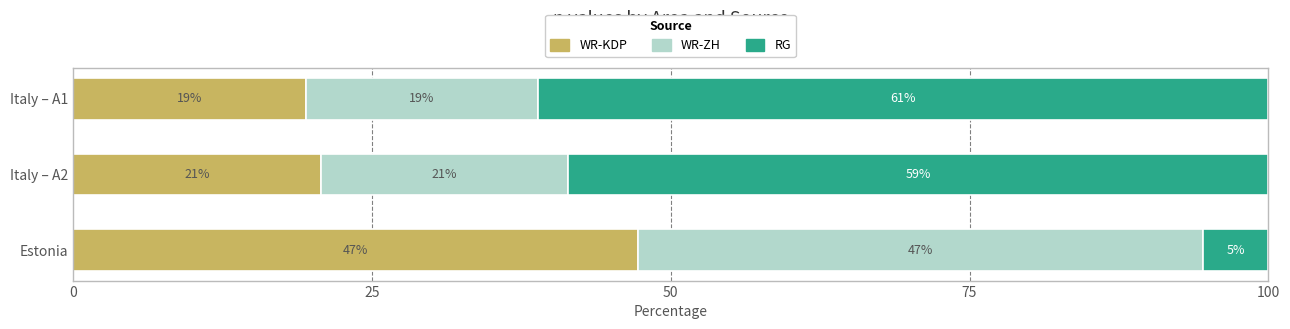

At how many categories does at least one series exceed 12?

3